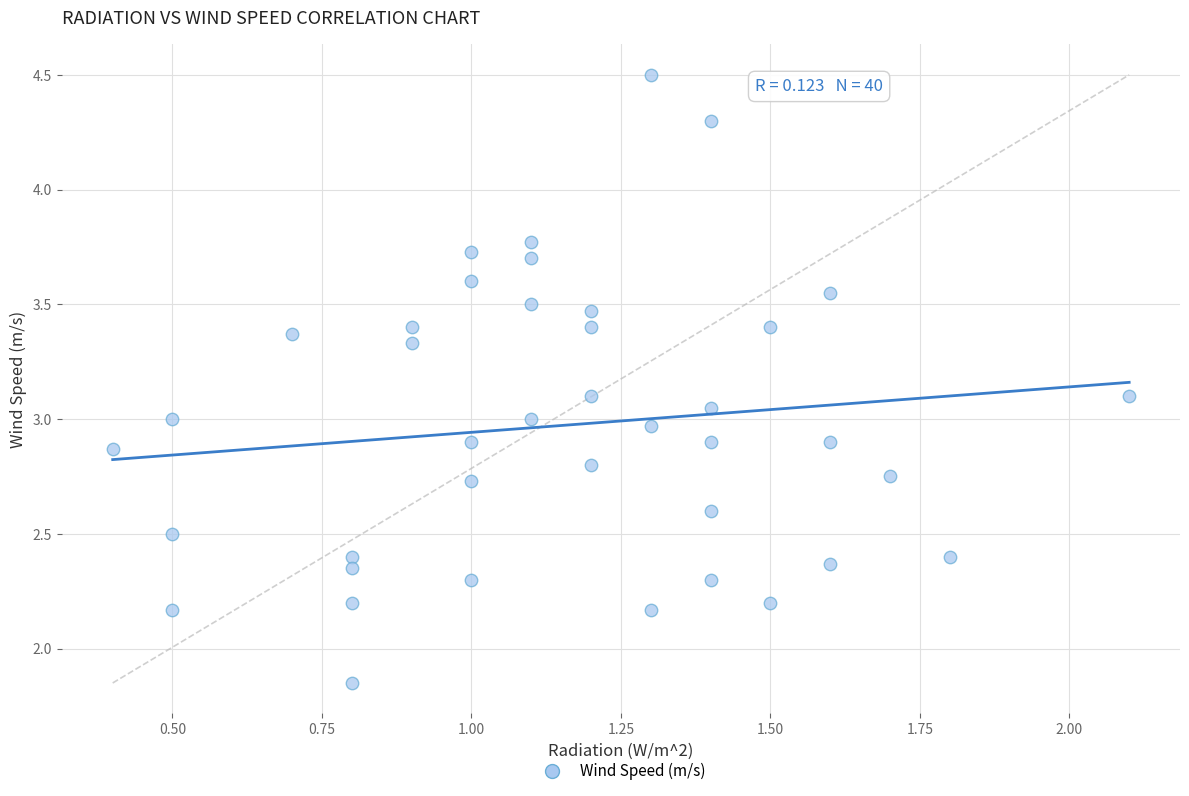

What is the range of X values (max minus min)?

1.7